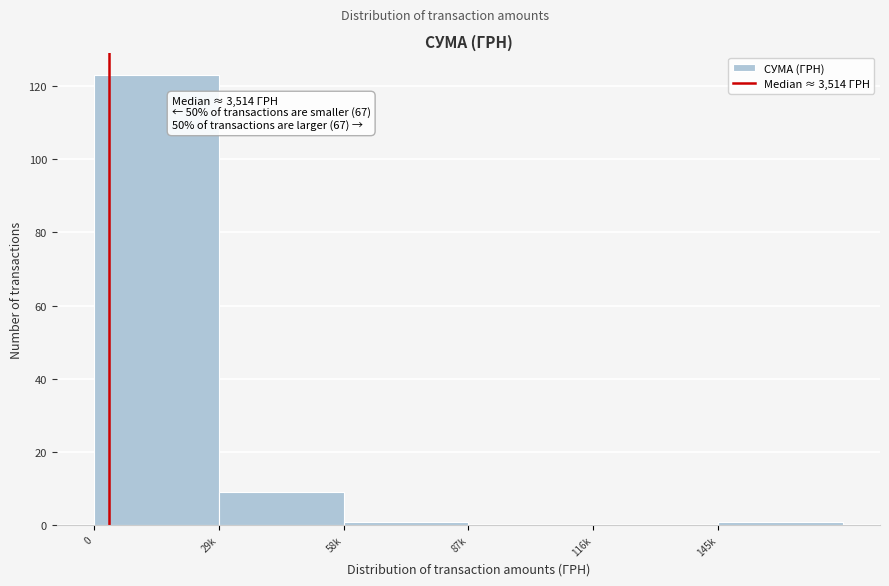

Reading right to left, list all the values displayed in this chart.

145k=1	116k=0	87k=0	58k=1	29k=9	0=123